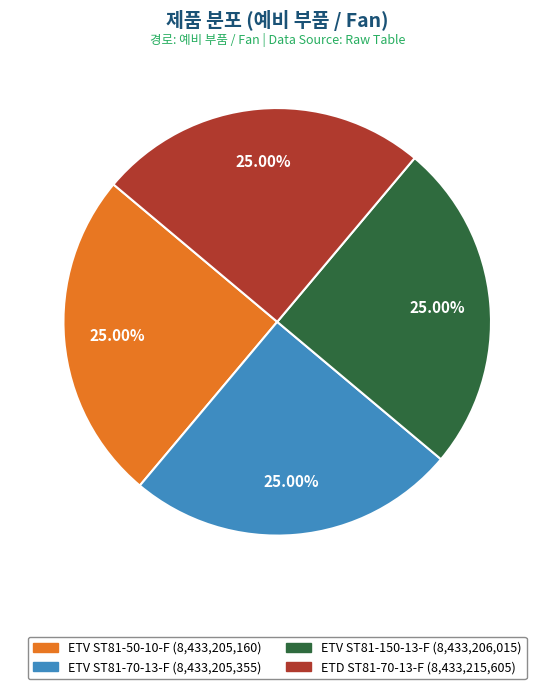

What percentage is the ETV ST81-150-13-F slice, to the nearest percent?

25%